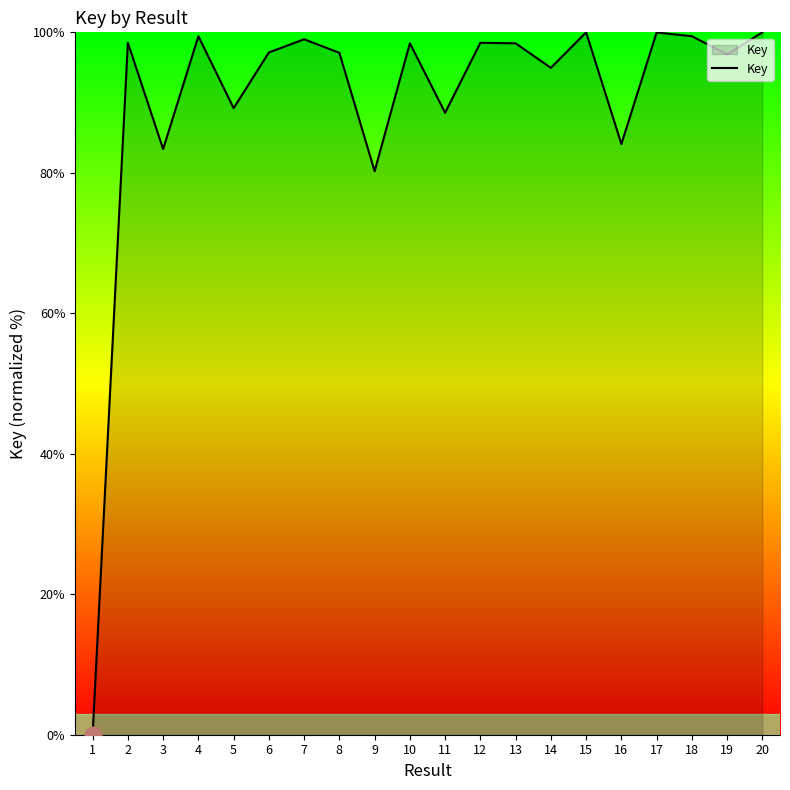

What is the difference between the maximum and second lowest values?

19.8